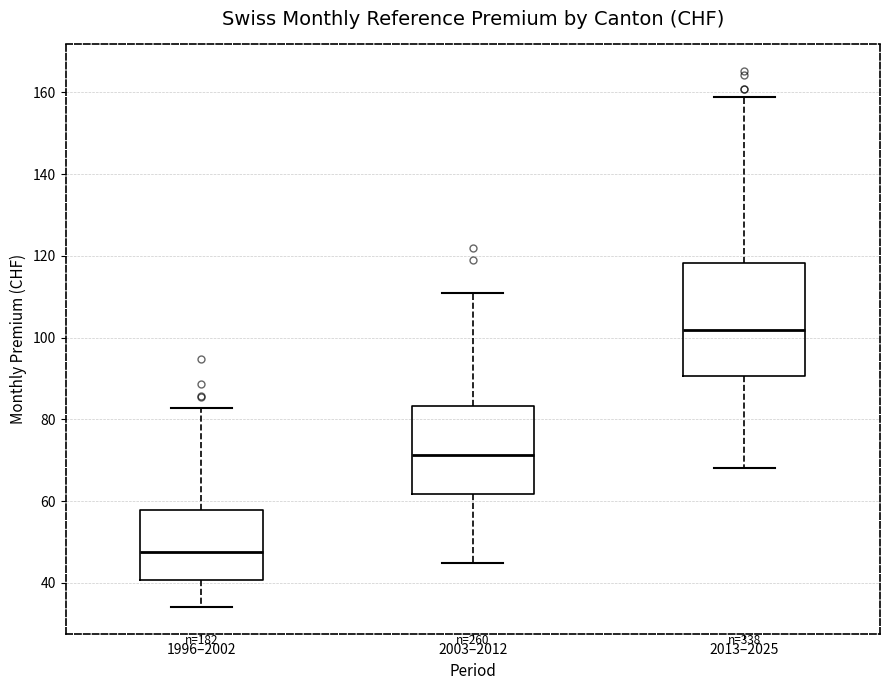

Reading left to right, read every box against the y-axis: the position of its median line, the range the box covers, and the ends of its whiskers. The values are not printed on the chart, so give them approximately, as read against the axis.

1996–2002: median 48, box 40 to 58, whiskers 34 to 82
2003–2012: median 72, box 62 to 84, whiskers 44 to 110
2013–2025: median 102, box 90 to 118, whiskers 68 to 158